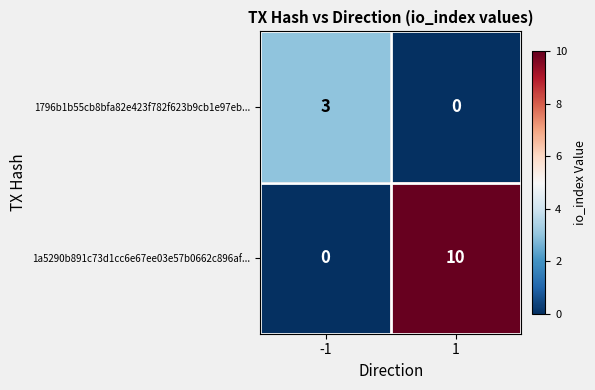

Reading left to right, what are all the values shown in this chart?

1796b1b55cb8bfa82e423f782f623b9cb1e97eb...: -1=3	1=0
1a5290b891c73d1cc6e67ee03e57b0662c896af...: -1=0	1=10